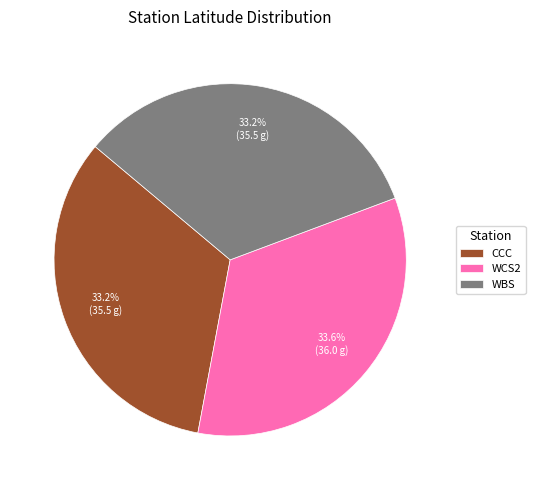

To the nearest percent, what is the combined percentage of WBS and CCC?

66%